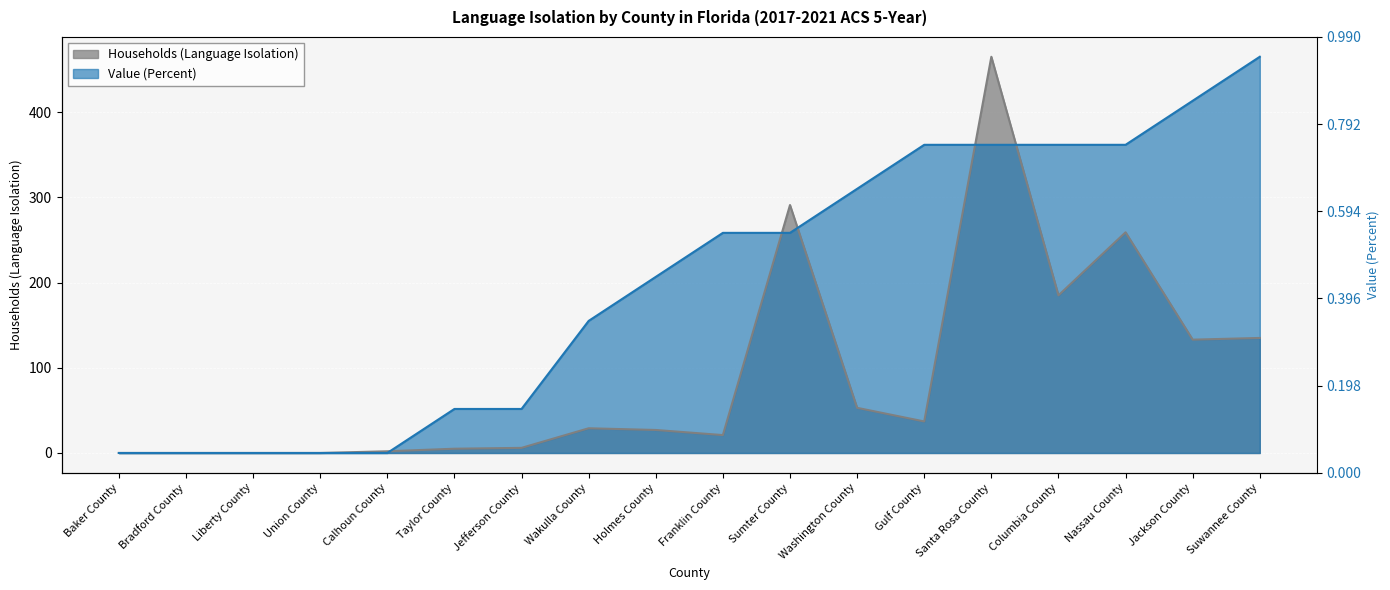

Is it true that Value (Percent) equals 90.7 at Taylor County?

False